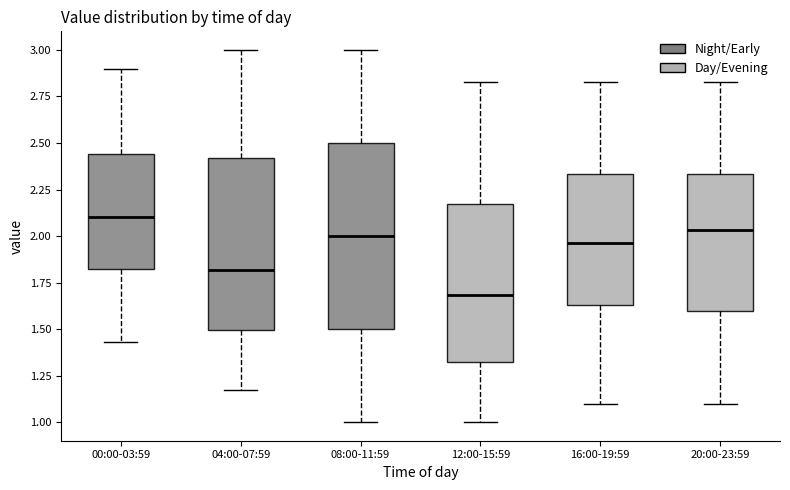

Reading left to right, transcribe this box plot: for each box, give where its median line is, the range the box spans, and where its two whiskers end, as read against the y-axis. The values are not printed on the chart, so give them approximately, as read against the axis.

00:00-03:59: median 2.10, box 1.80 to 2.45, whiskers 1.45 to 2.90
04:00-07:59: median 1.80, box 1.50 to 2.40, whiskers 1.15 to 3.00
08:00-11:59: median 2.00, box 1.50 to 2.50, whiskers 1.00 to 3.00
12:00-15:59: median 1.70, box 1.30 to 2.15, whiskers 1.00 to 2.85
16:00-19:59: median 1.95, box 1.65 to 2.35, whiskers 1.10 to 2.85
20:00-23:59: median 2.05, box 1.60 to 2.35, whiskers 1.10 to 2.85